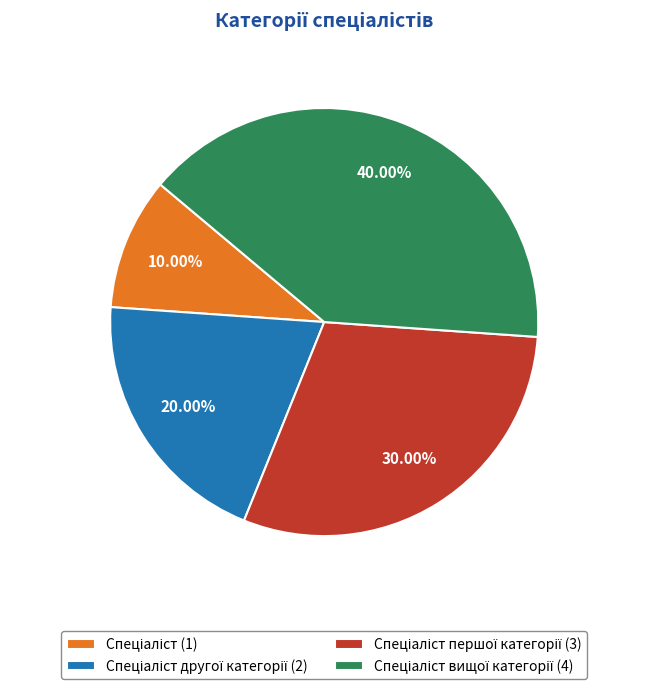

Is there a majority slice in this chart?

No